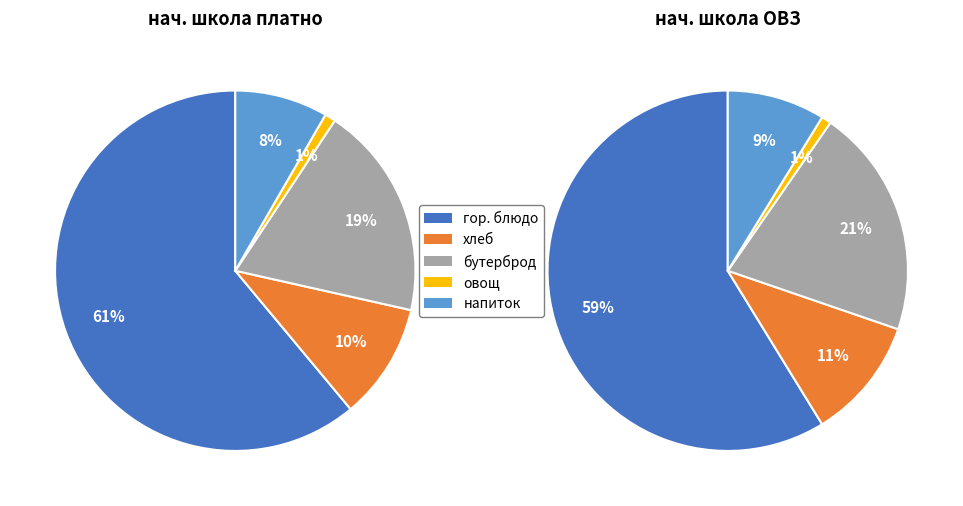

The 2 slice represents 21% of the pie. True or false?

True